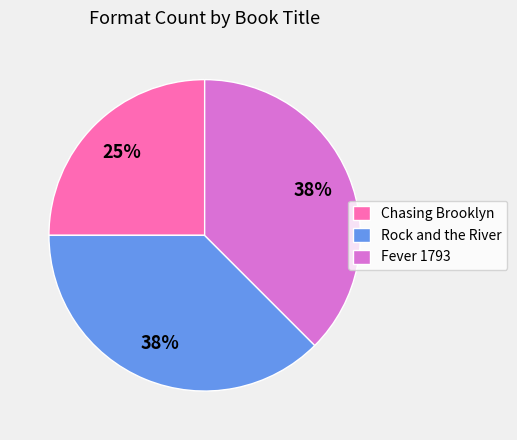

To the nearest percent, what percentage of the pie is Chasing Brooklyn?

25%